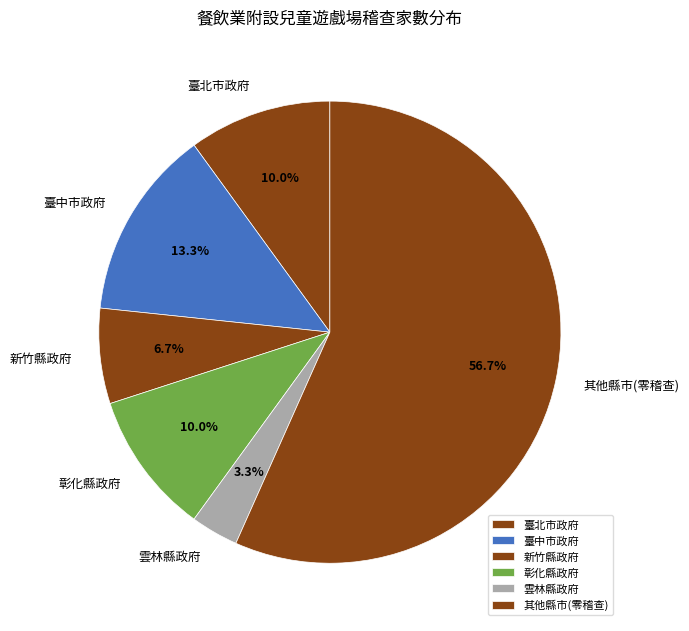

Combined, what portion of the pie is 雲林縣政府 and 新竹縣政府?

10.0%